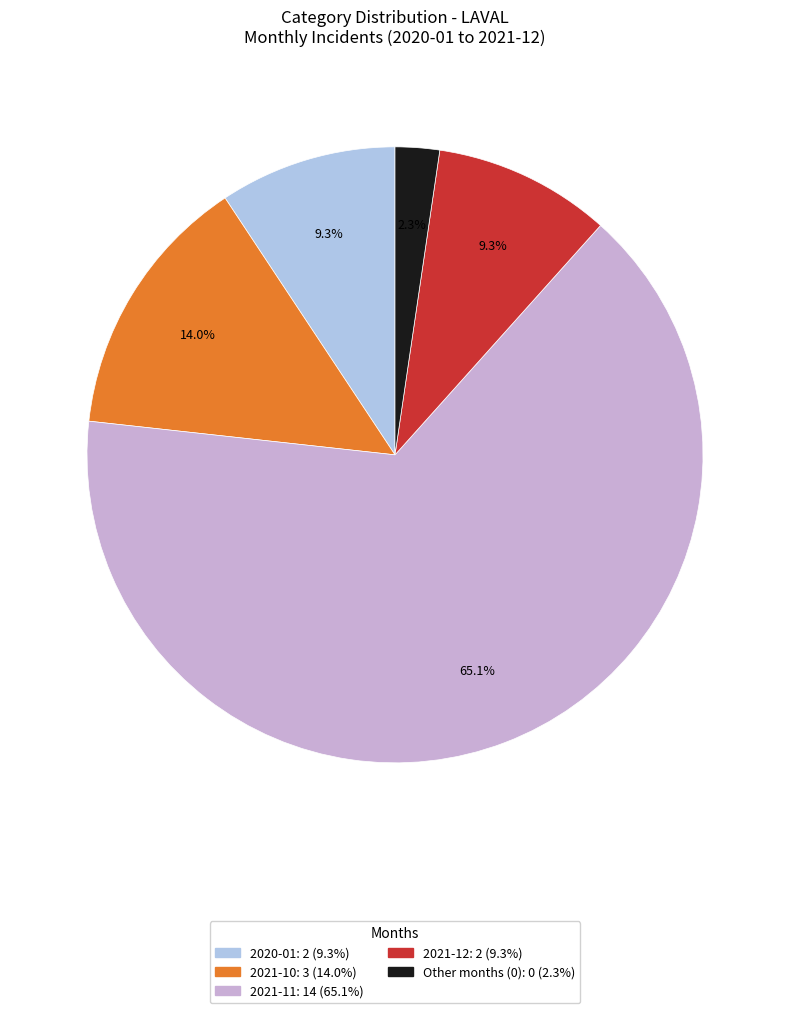

Is there a majority slice in this chart?

Yes